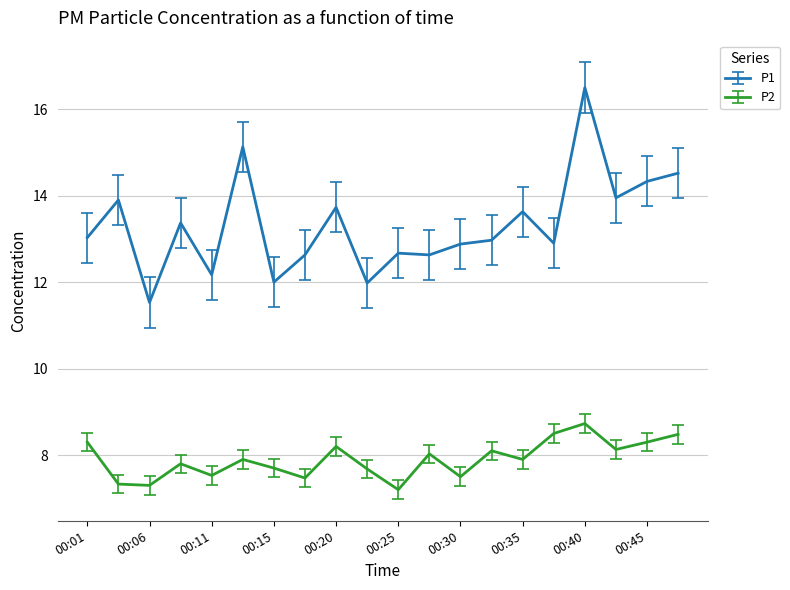

Which series has the largest range (max minus min)?

P1